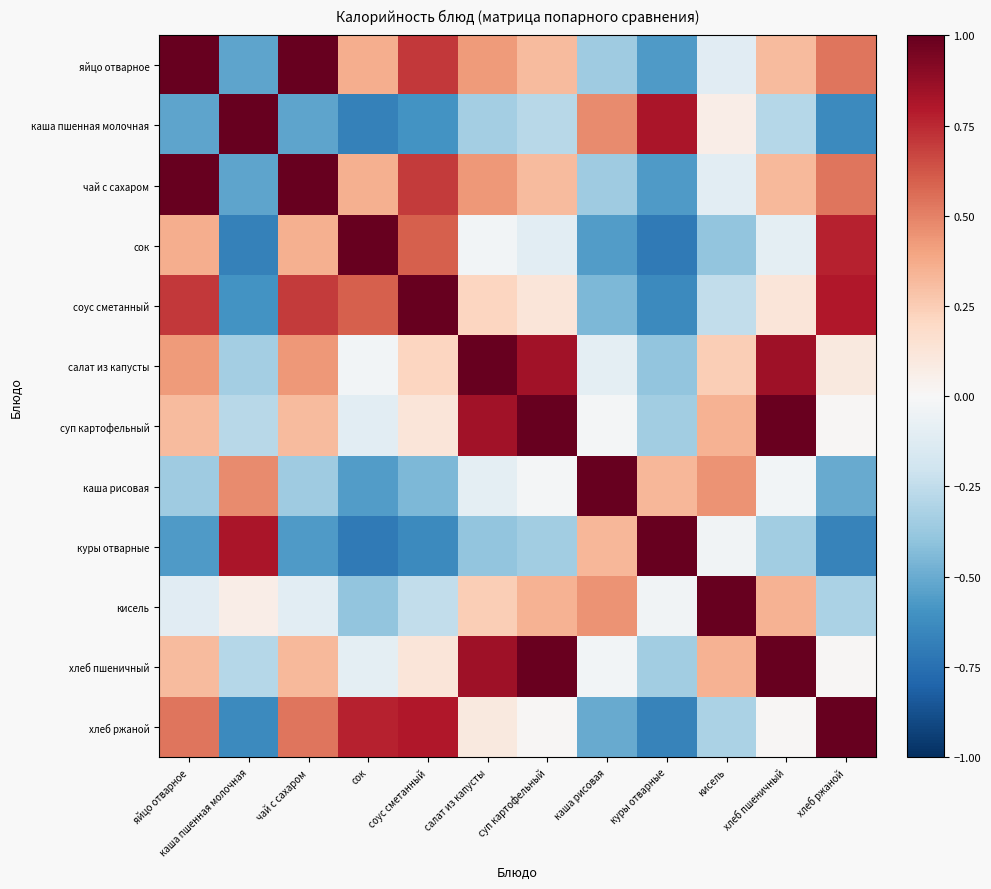

How many distinct data groups are displayed?

12